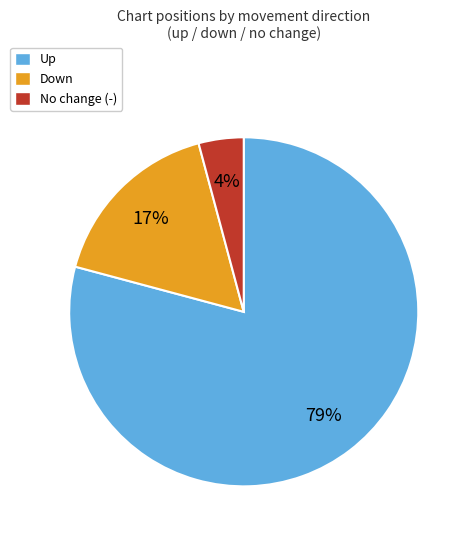

Is there a majority slice in this chart?

Yes